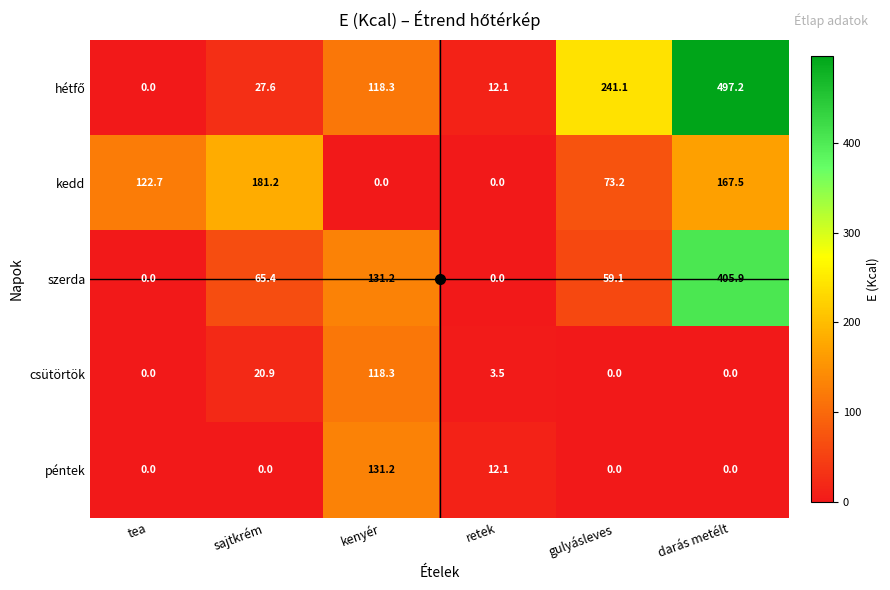

How many series are shown in this chart?

5